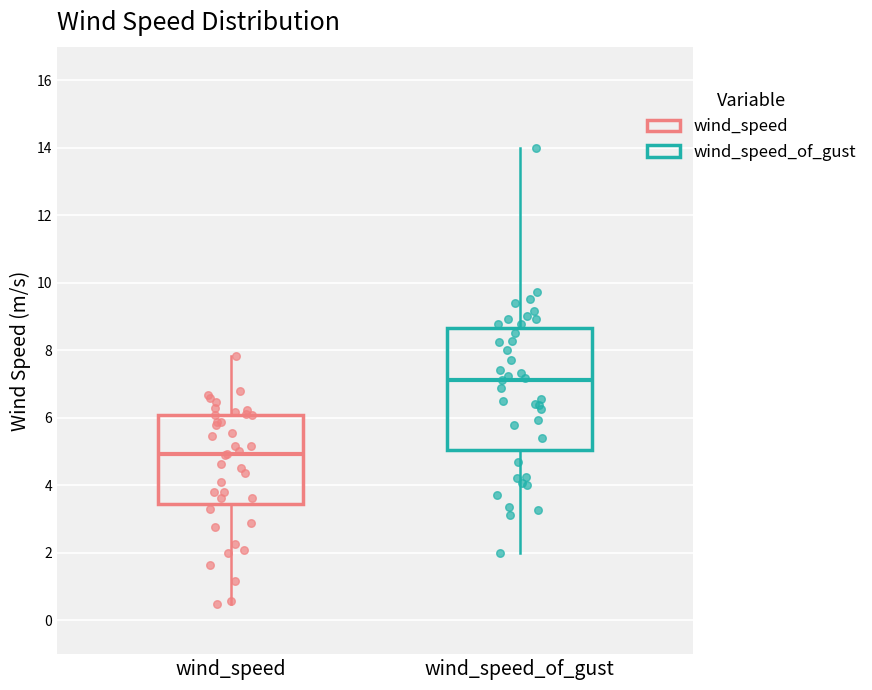

Which box has the lowest median line?

wind_speed